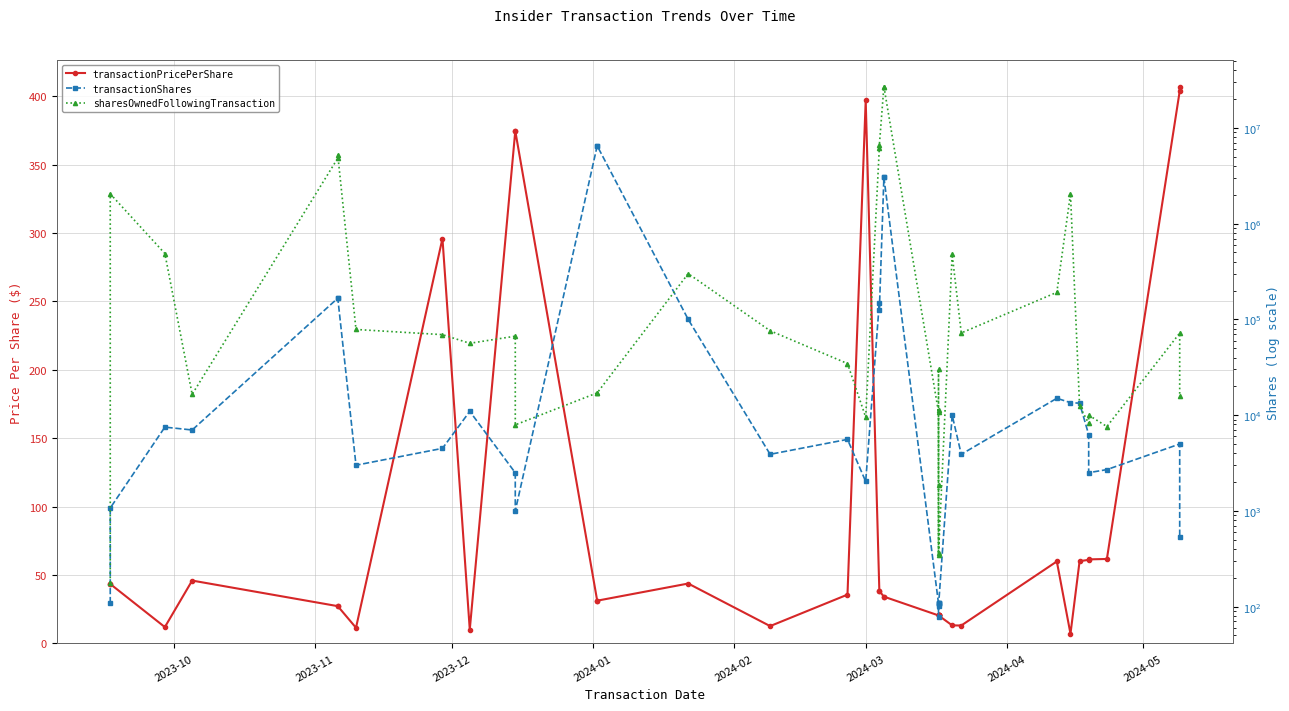

Which series has the largest range (max minus min)?

sharesOwnedFollowingTransaction